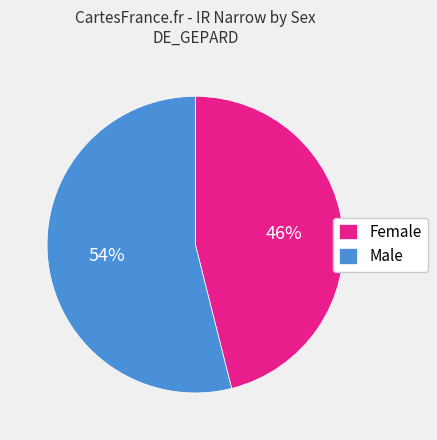

How many slices are in this pie chart?

2